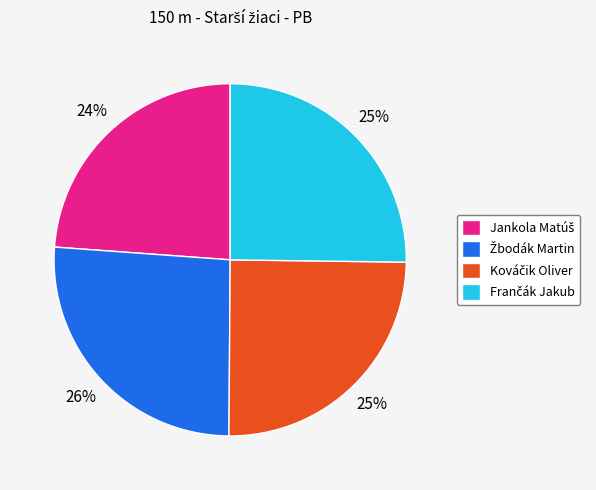

To the nearest percent, what is the average slice percentage?

25%